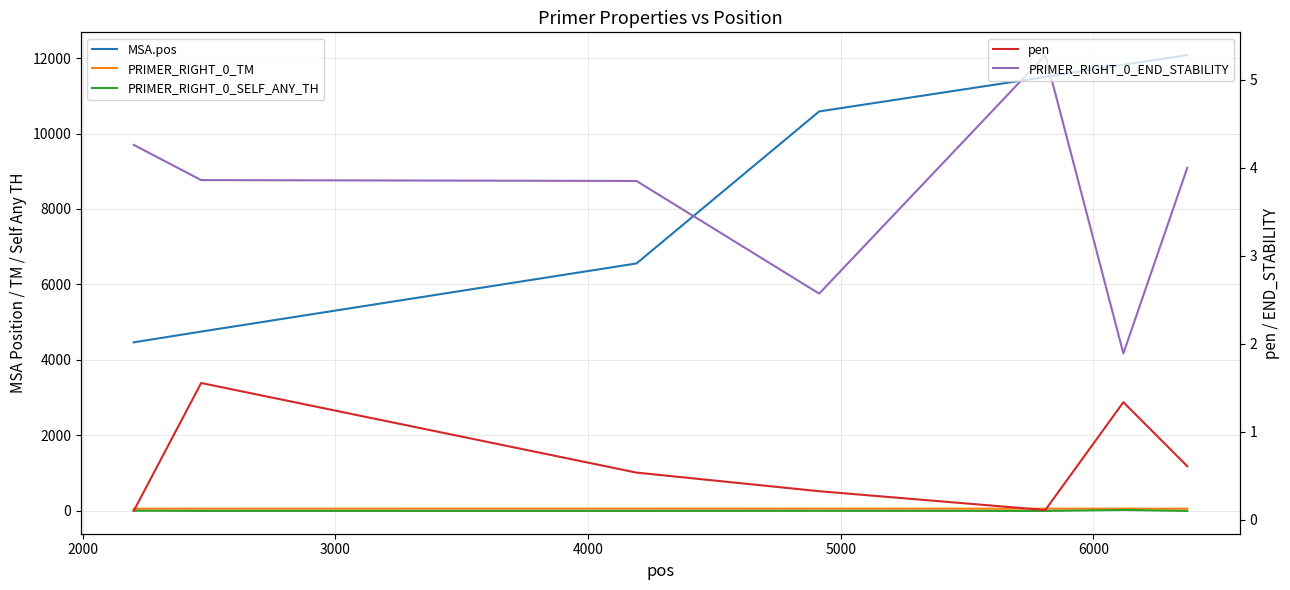

Rank the series by their maximum value, from lowest to highest.

pen, PRIMER_RIGHT_0_END_STABILITY, PRIMER_RIGHT_0_SELF_ANY_TH, PRIMER_RIGHT_0_TM, MSA.pos